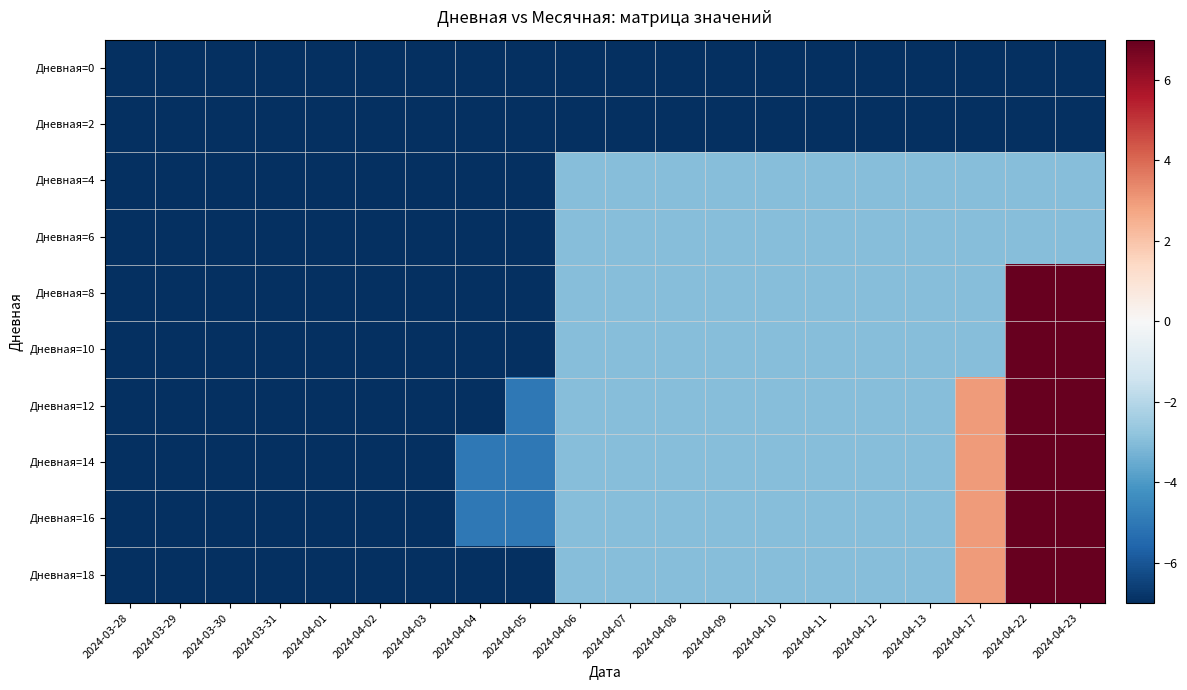

At which category is the sum across all series the highest?

2024-04-22